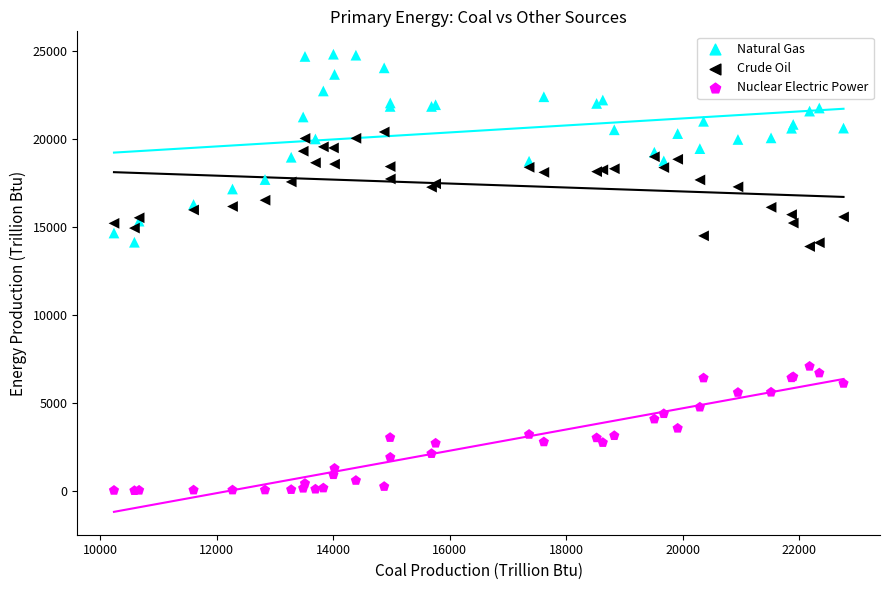

What are all the series names shown in the legend?

Natural Gas, Crude Oil, Nuclear Electric Power